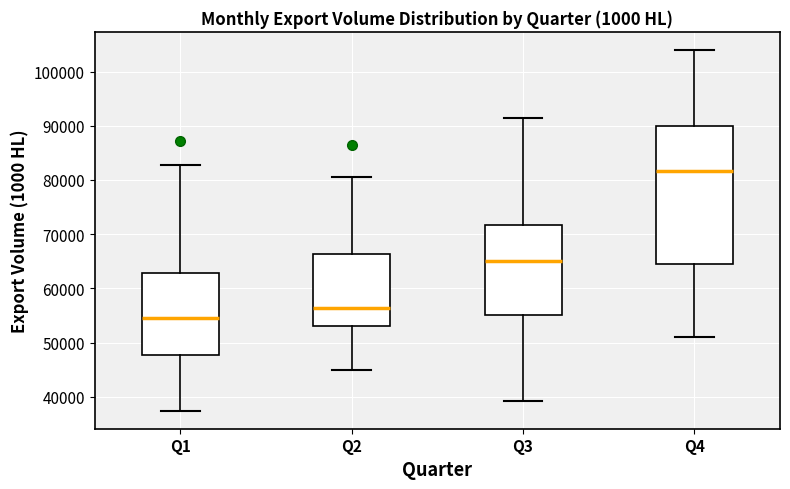

Which box has the lowest median line?

Q1